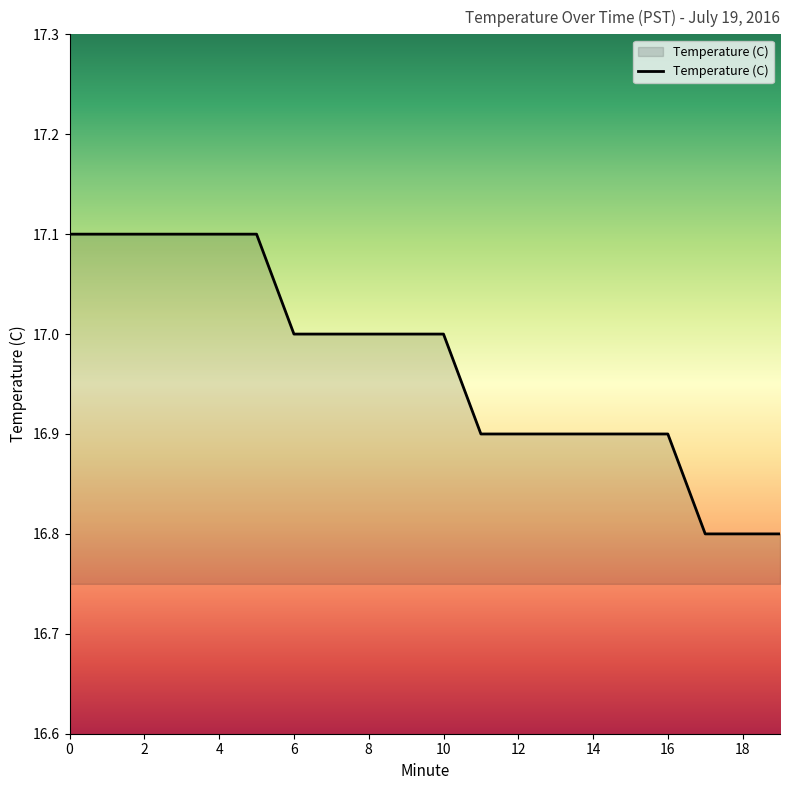

What is the average value?

17.0